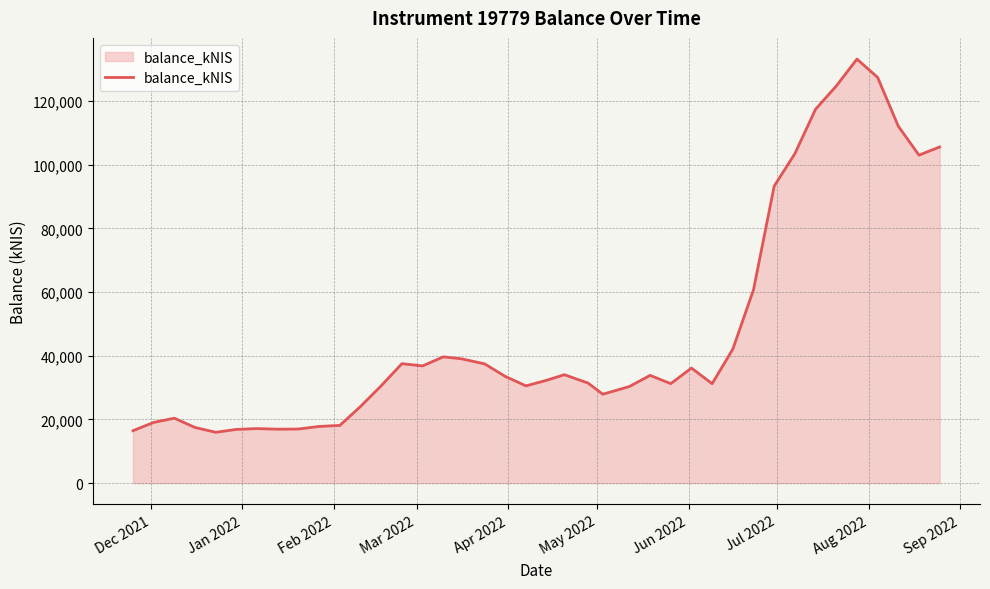

What is the difference between the maximum and minimum values?

117165.1